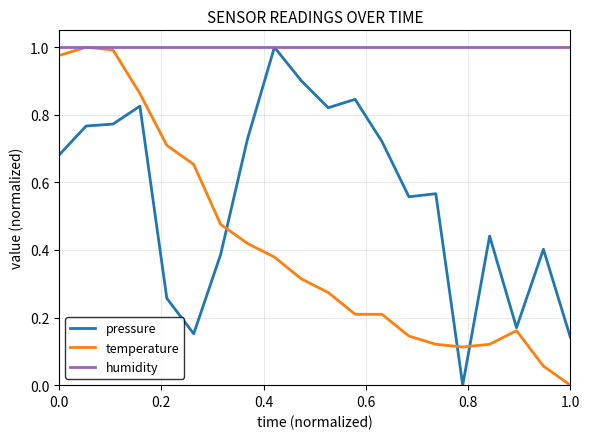

Which series has the largest total across all categories?

humidity